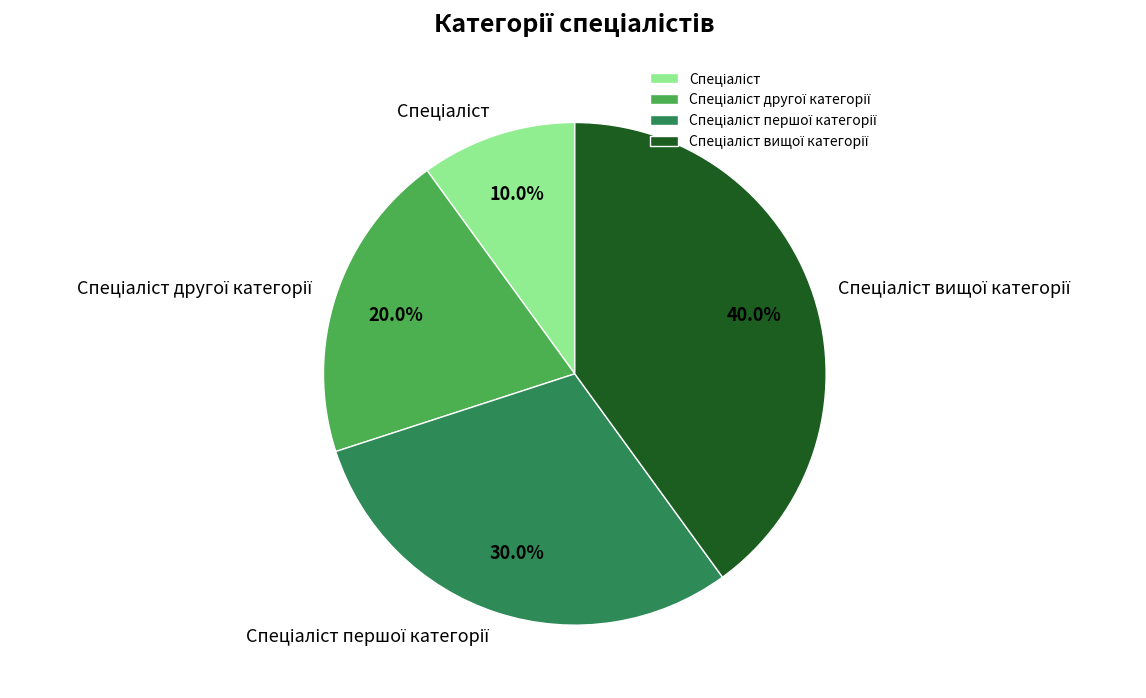

Does any single category account for the majority?

No